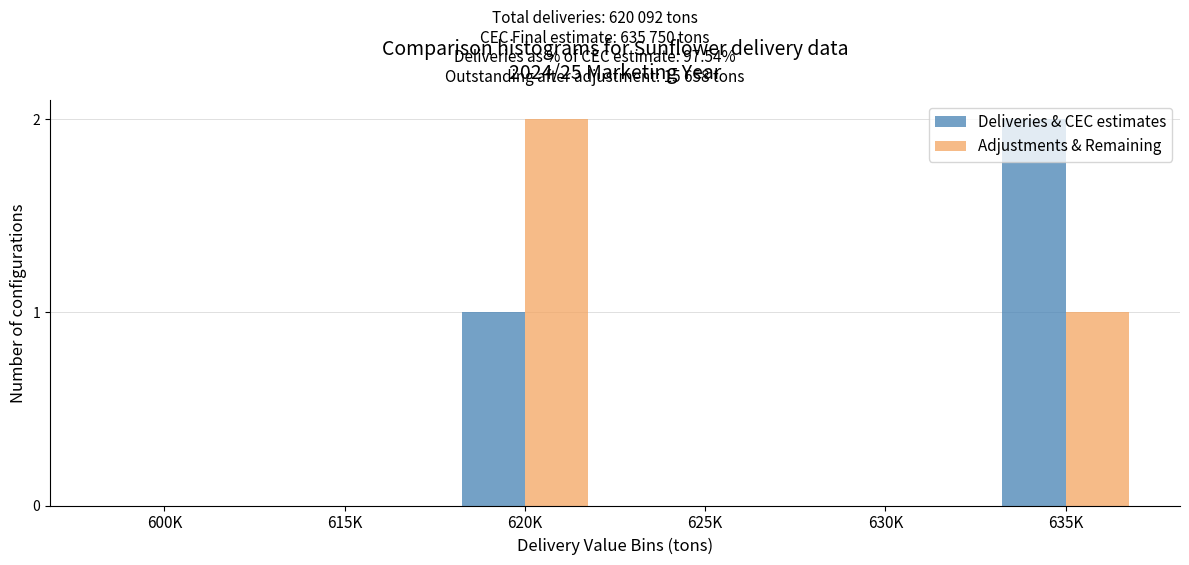

Which category has the highest value in the Adjustments & Remaining series?

620K